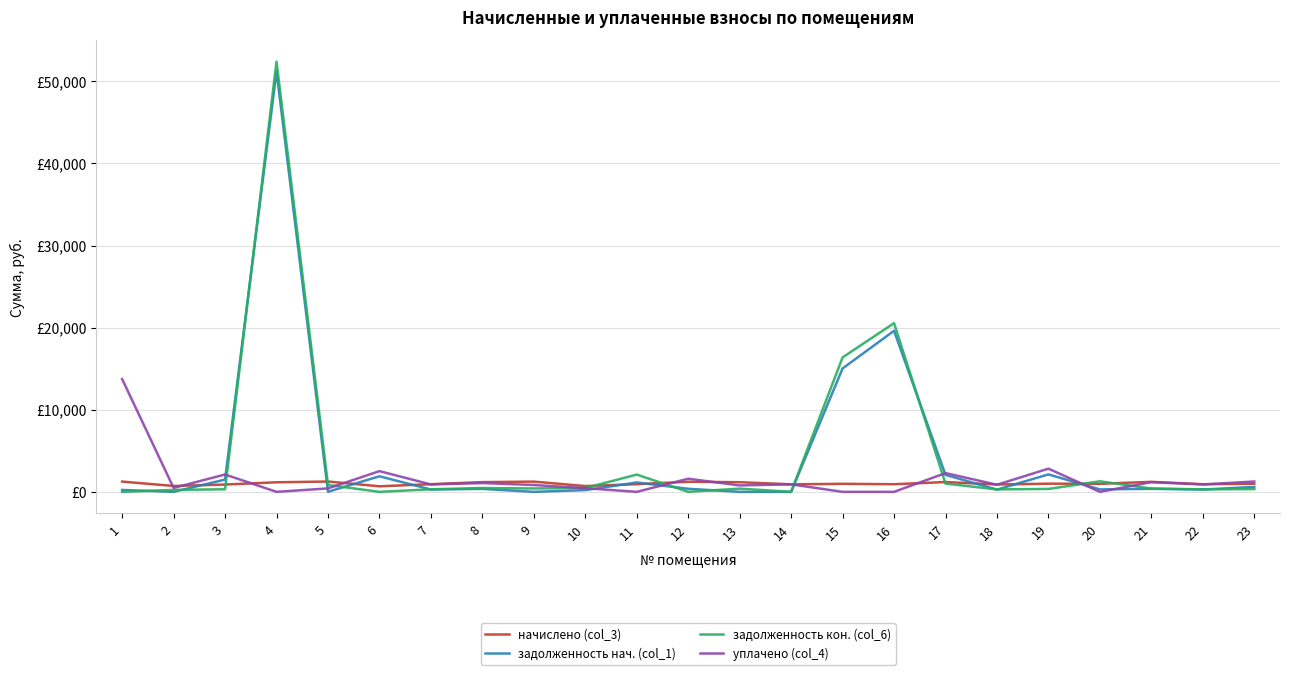

Is the value of задолженность кон. (col_6) at 18 greater than the value of уплачено (col_4) at 8?

No